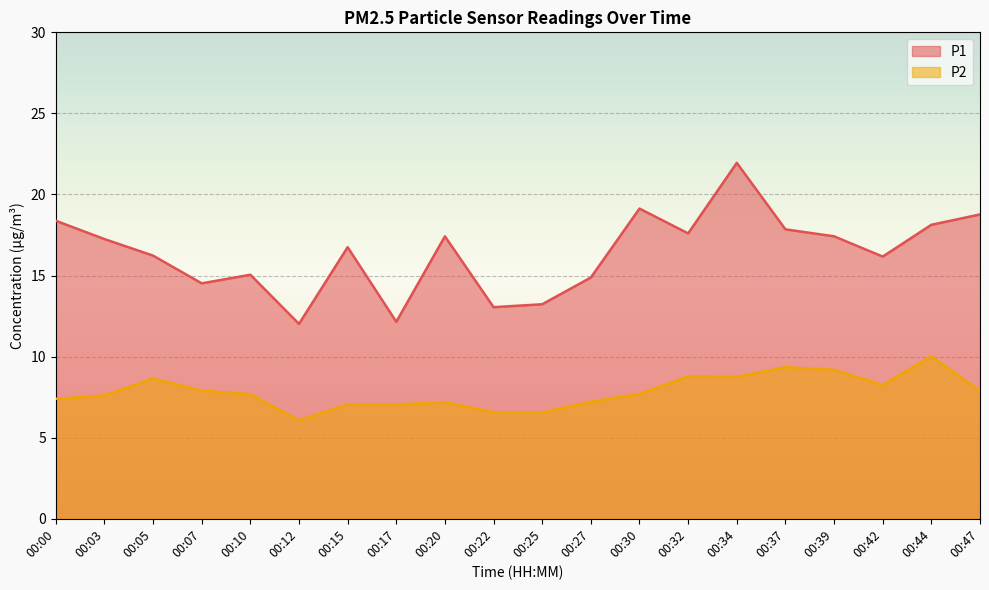

How many lines are shown in the chart?

2